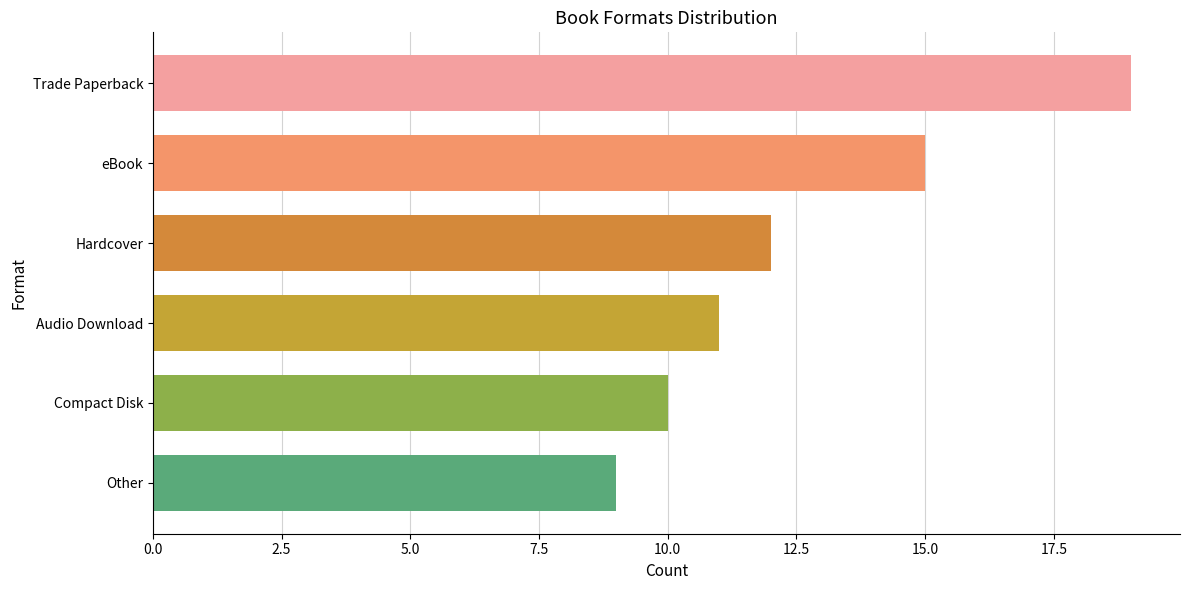

Is it true that the value at Trade Paperback is 19?

True